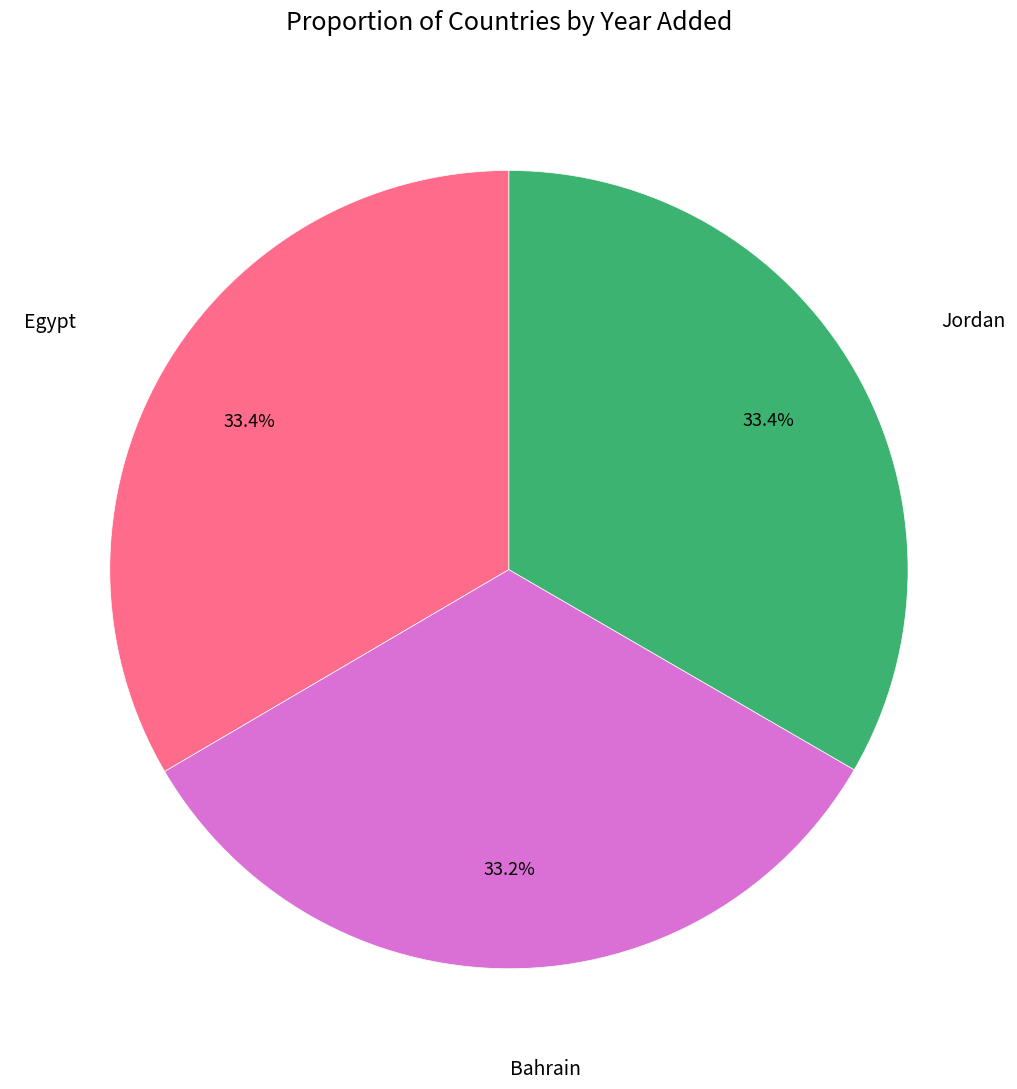

Is there any slice that represents more than half of the pie?

No